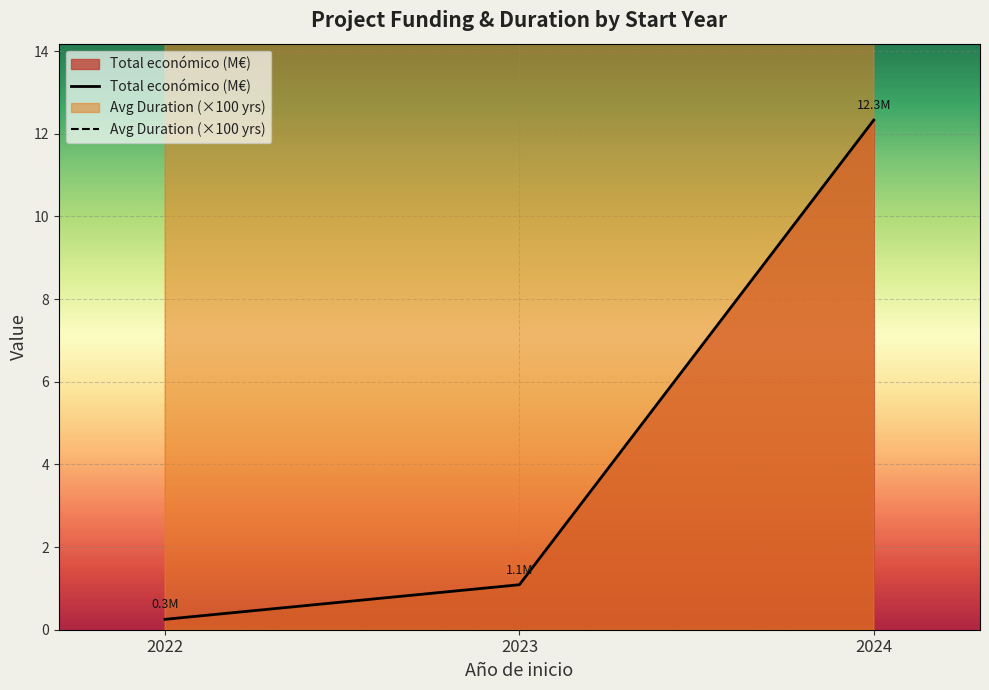

What is the difference between the maximum and minimum values in the Avg Duration (×100 yrs) series?

100.0